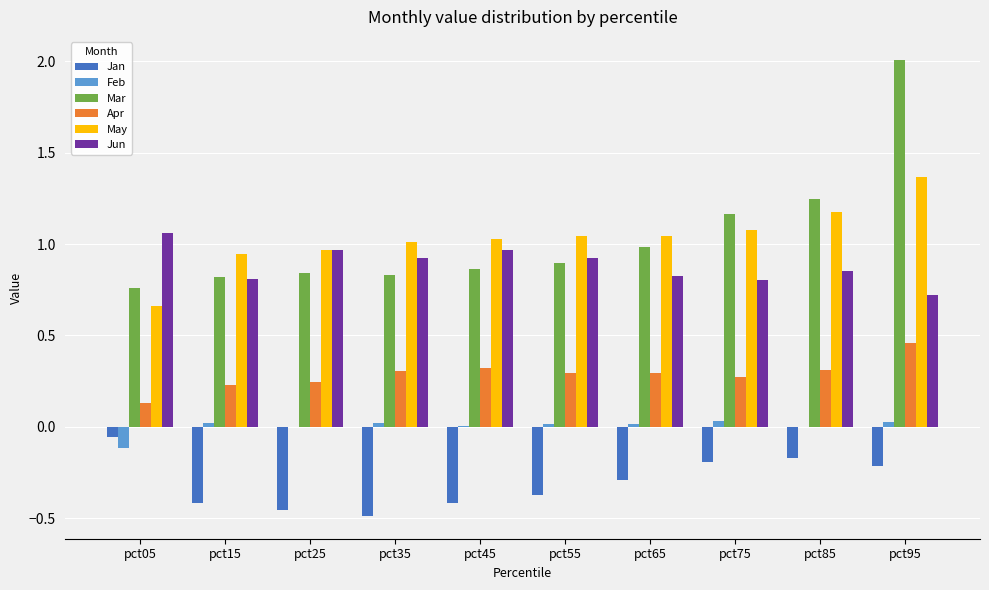

Which label corresponds to the largest value in the chart?

pct95